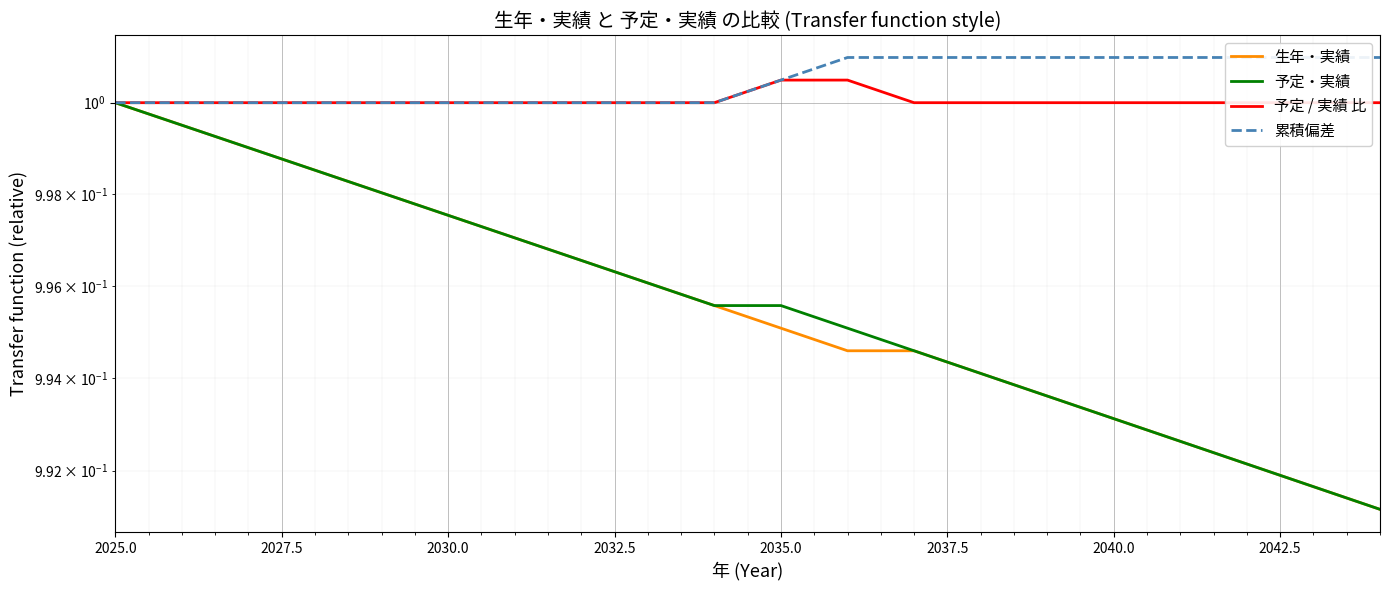

How many lines are shown in the chart?

4